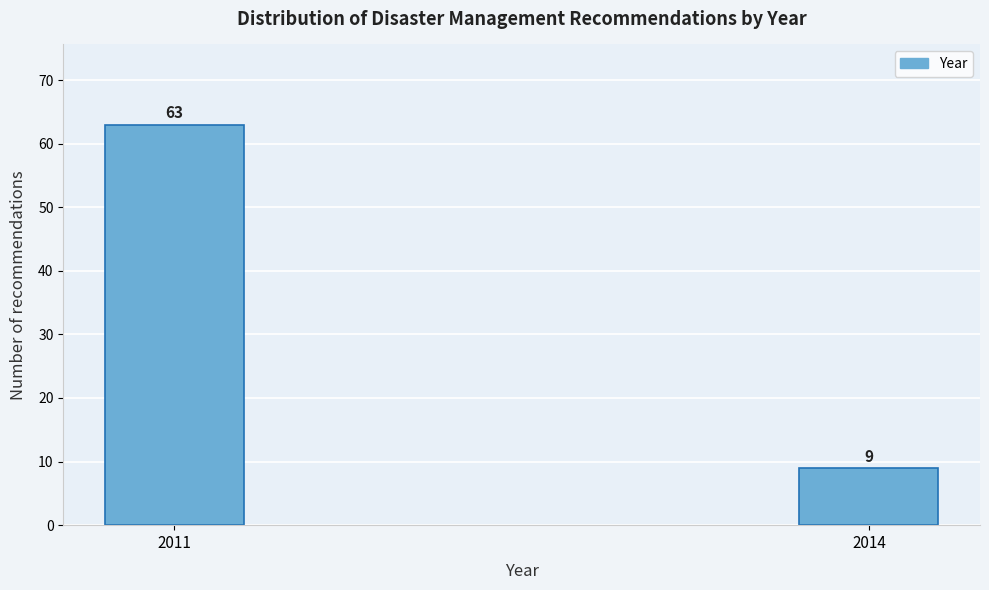

Reading right to left, list all the values displayed in this chart.

2014=9	2011=63